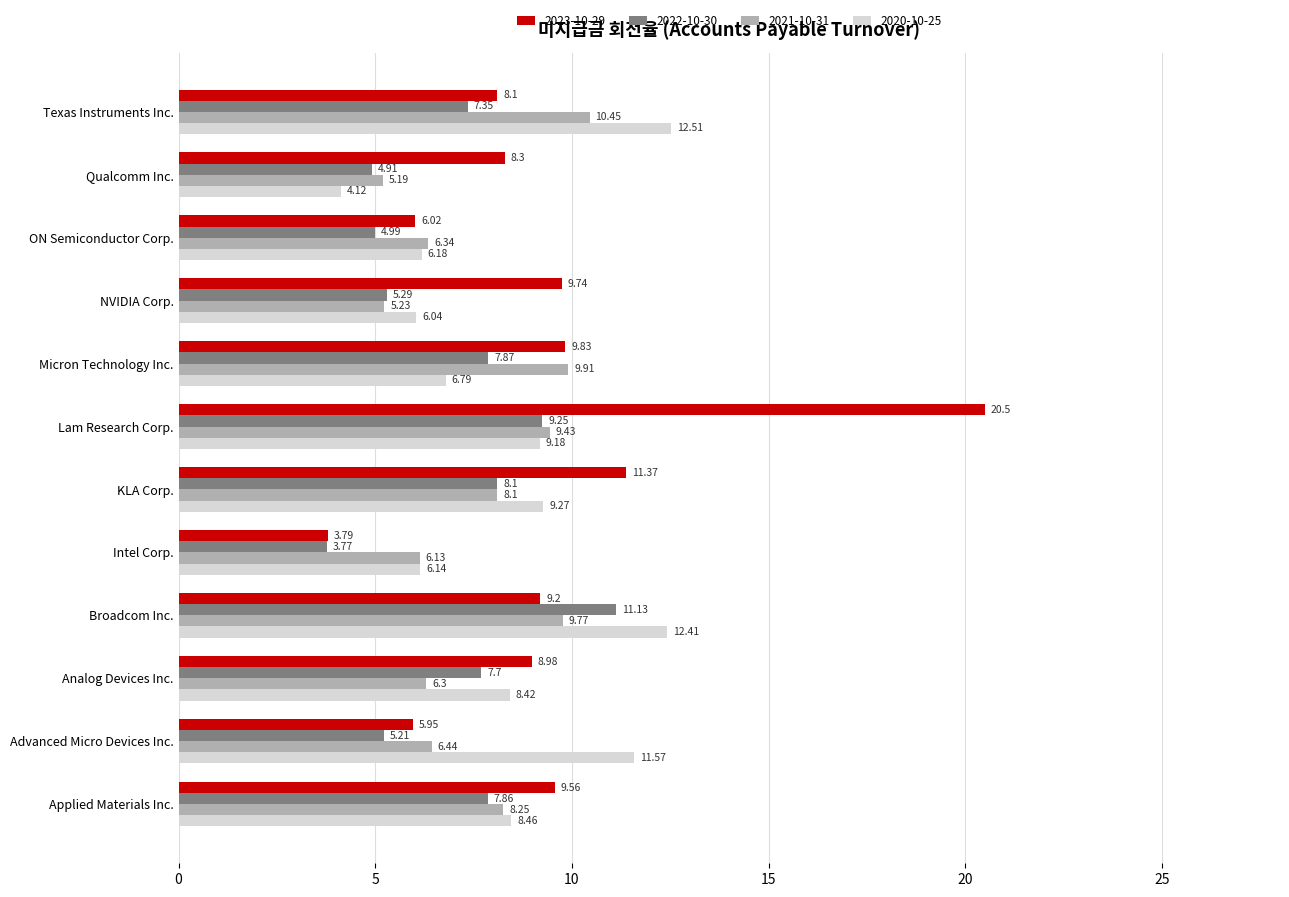

At which label is 2022-10-30 closest to 7?

Texas Instruments Inc.